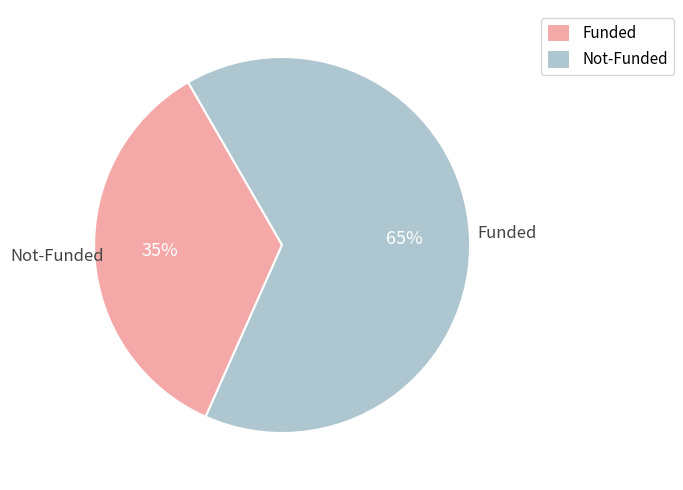

Does any single category account for the majority?

Yes